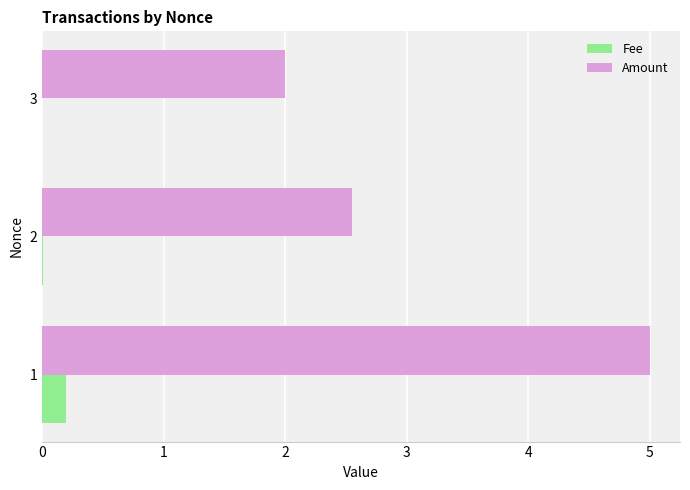

Is the value of Fee at 3 greater than the value of Amount at 3?

No